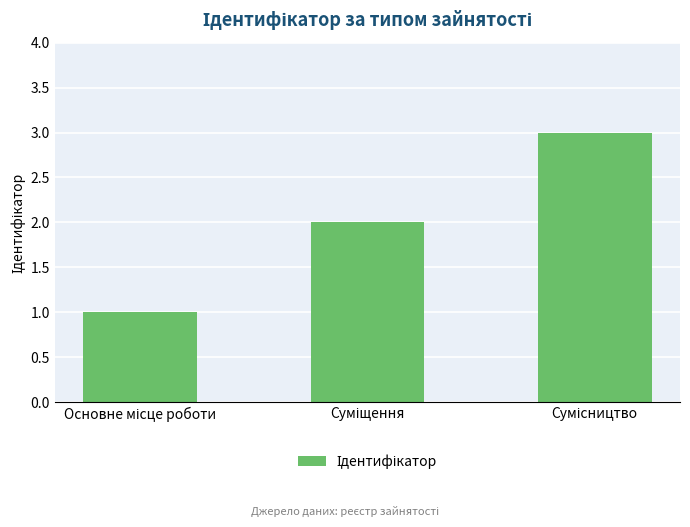

Reading left to right, what are all the values shown in this chart?

1	2	3